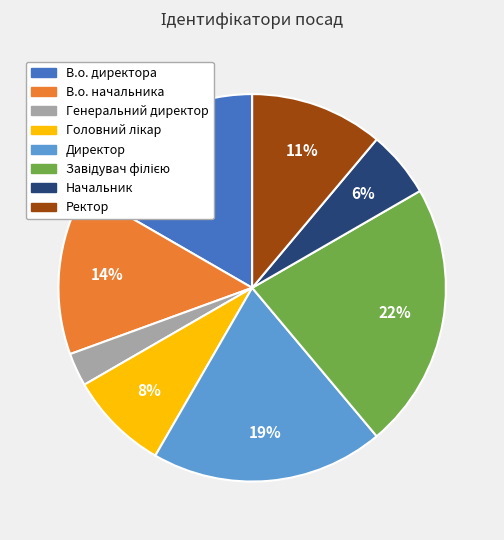

Which slice is the smallest?

Генеральний директор